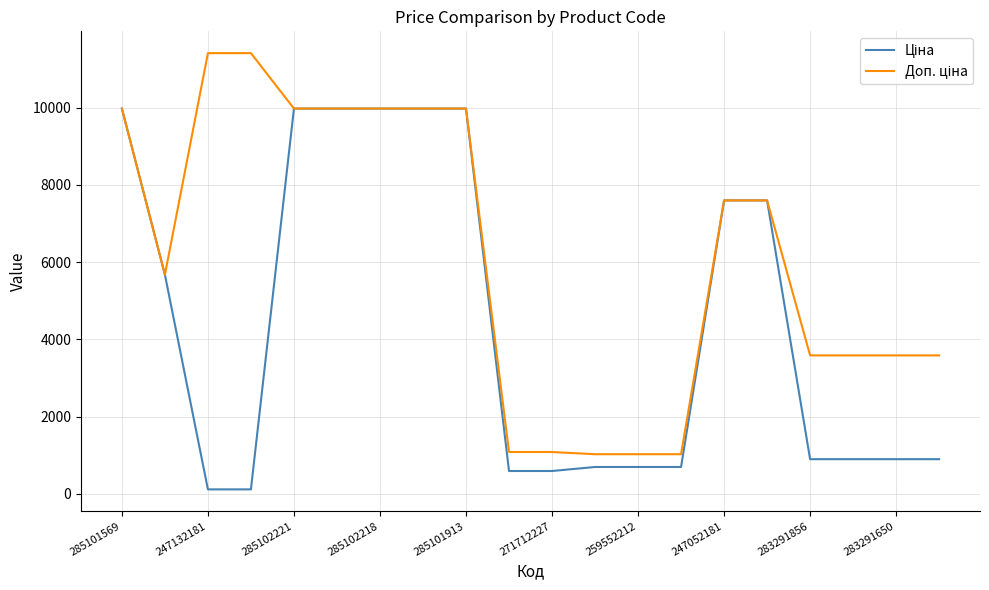

What is the greatest value displayed?

11410.0